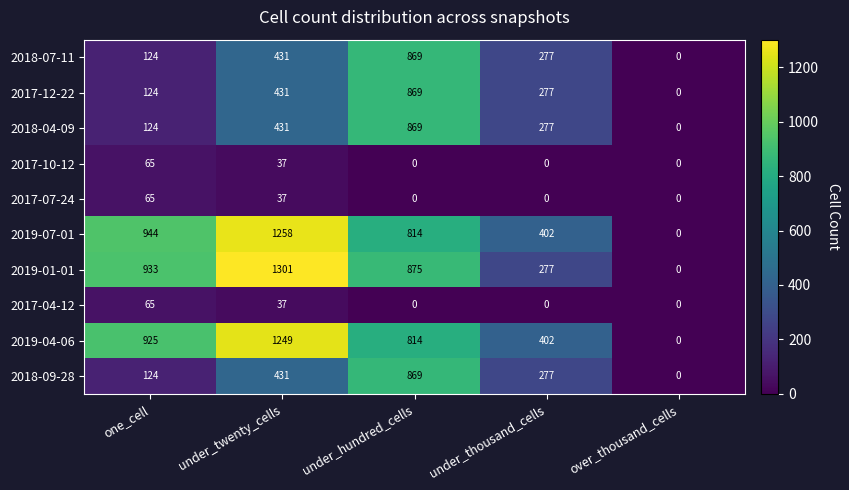

Which series changed the most between one_cell and under_twenty_cells?

2019-01-01